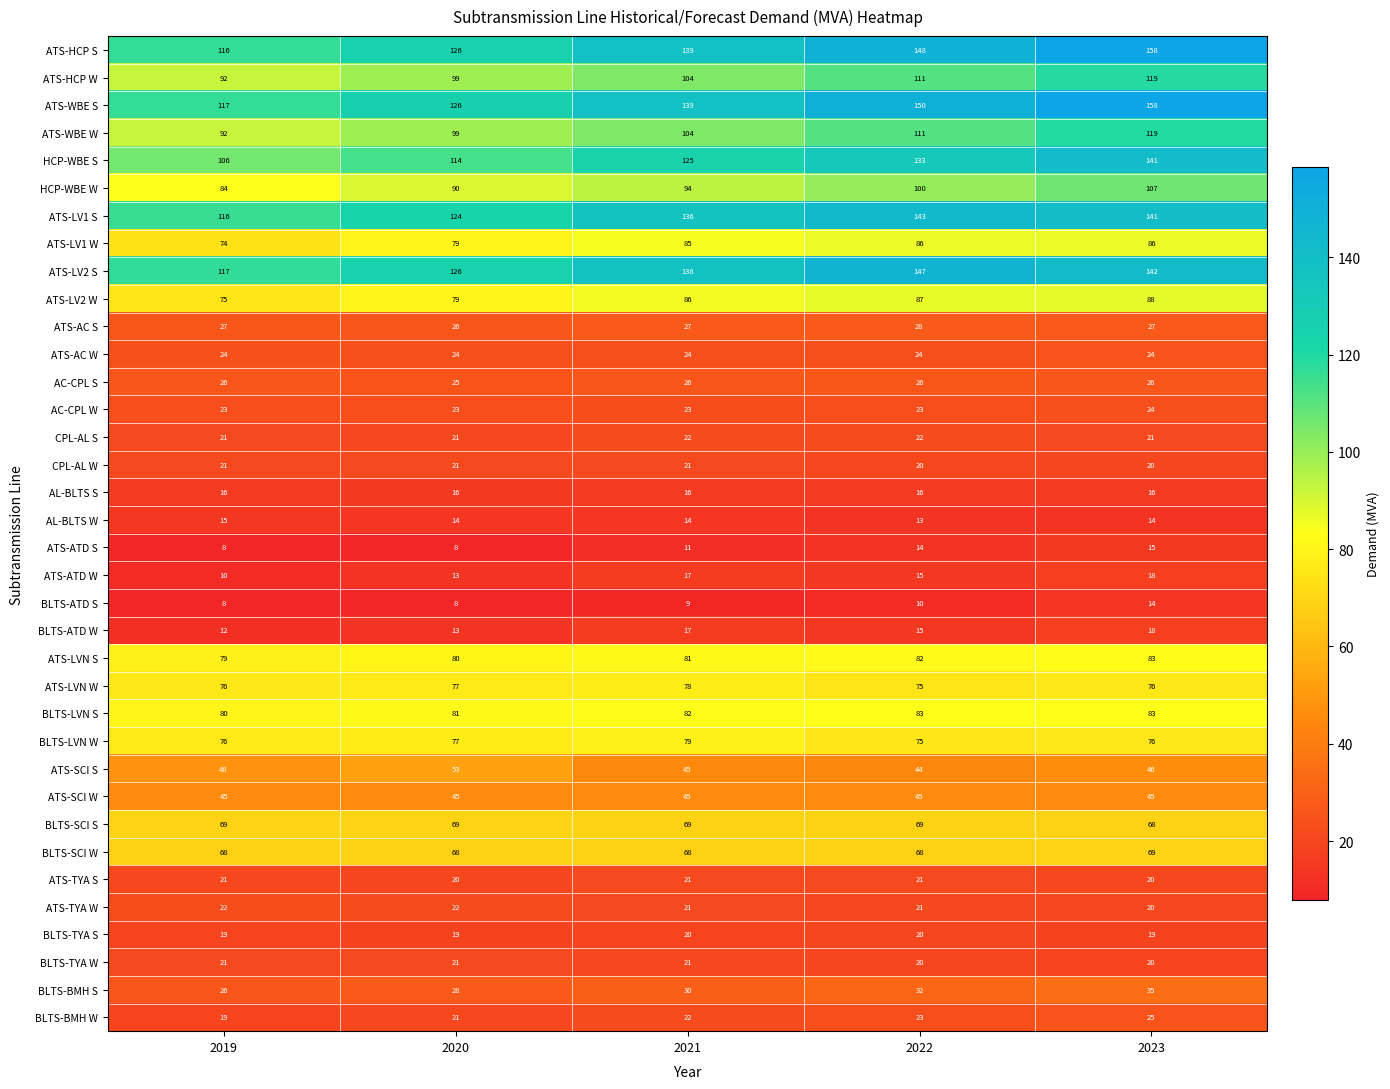

What is the sum of all ATS-SCI S values?

236